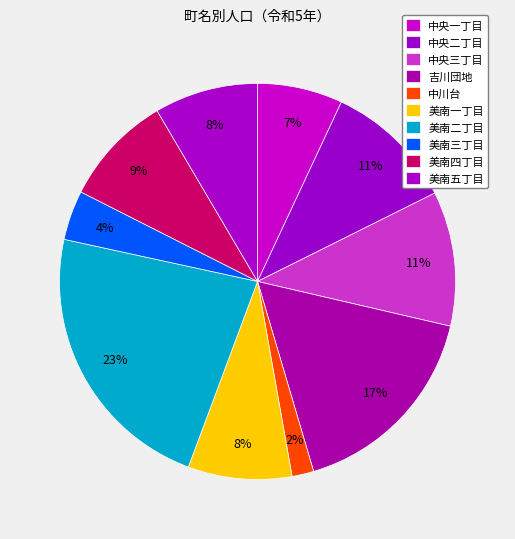

Count the number of slices in the pie.

10